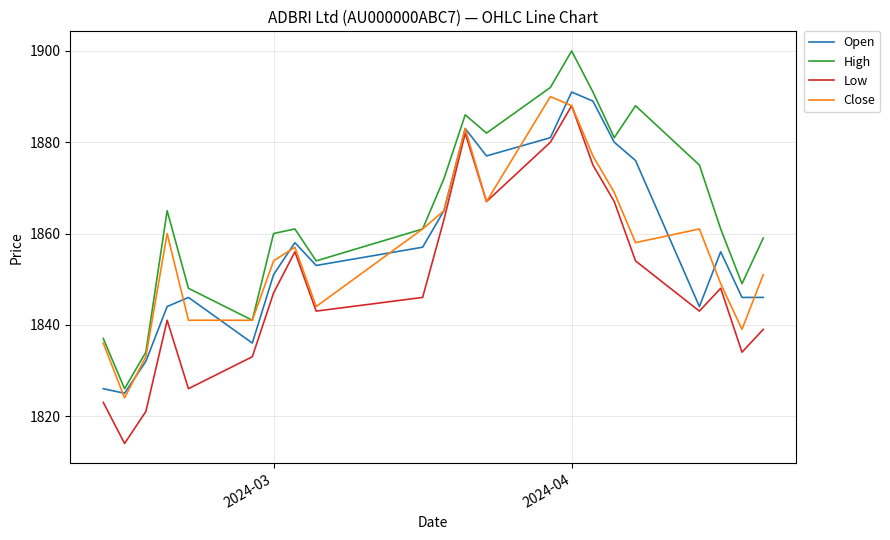

Which series has the largest total across all categories?

High